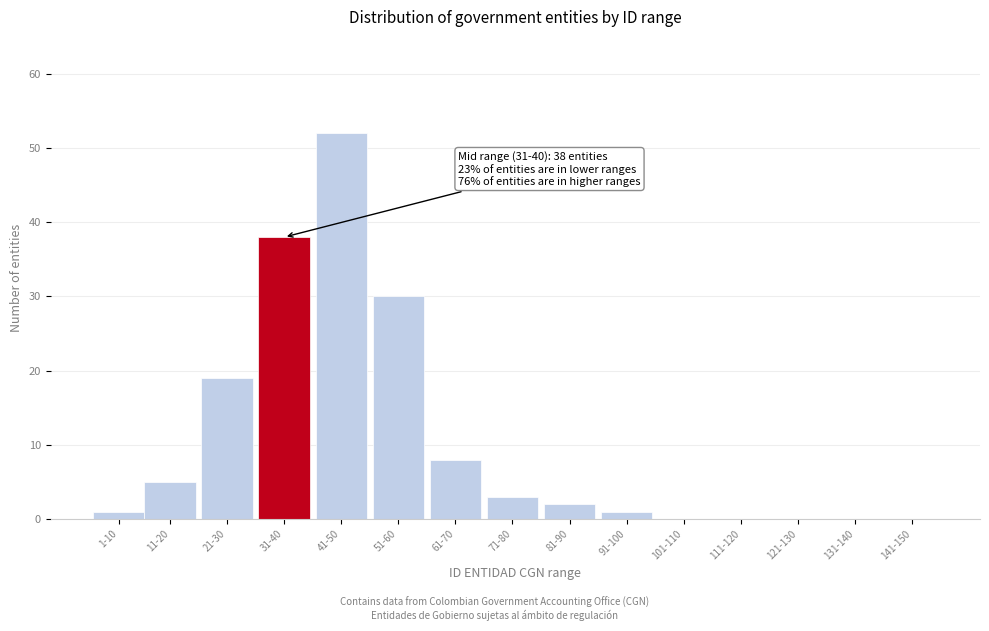

Reading left to right, what are all the values shown in this chart?

1-10=1	11-20=5	21-30=19	31-40=38	41-50=52	51-60=30	61-70=8	71-80=3	81-90=2	91-100=1	101-110=0	111-120=0	121-130=0	131-140=0	141-150=0